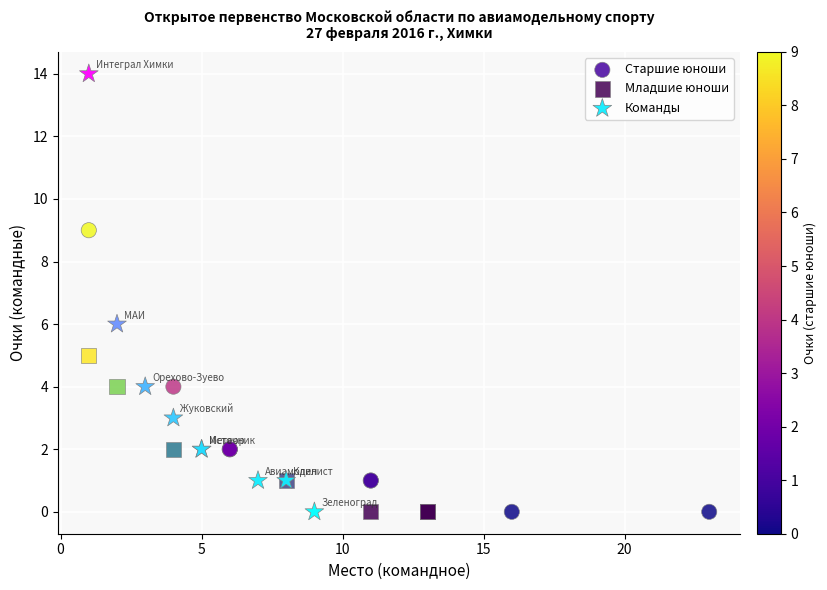

Which series has the widest spread of Y values?

Команды